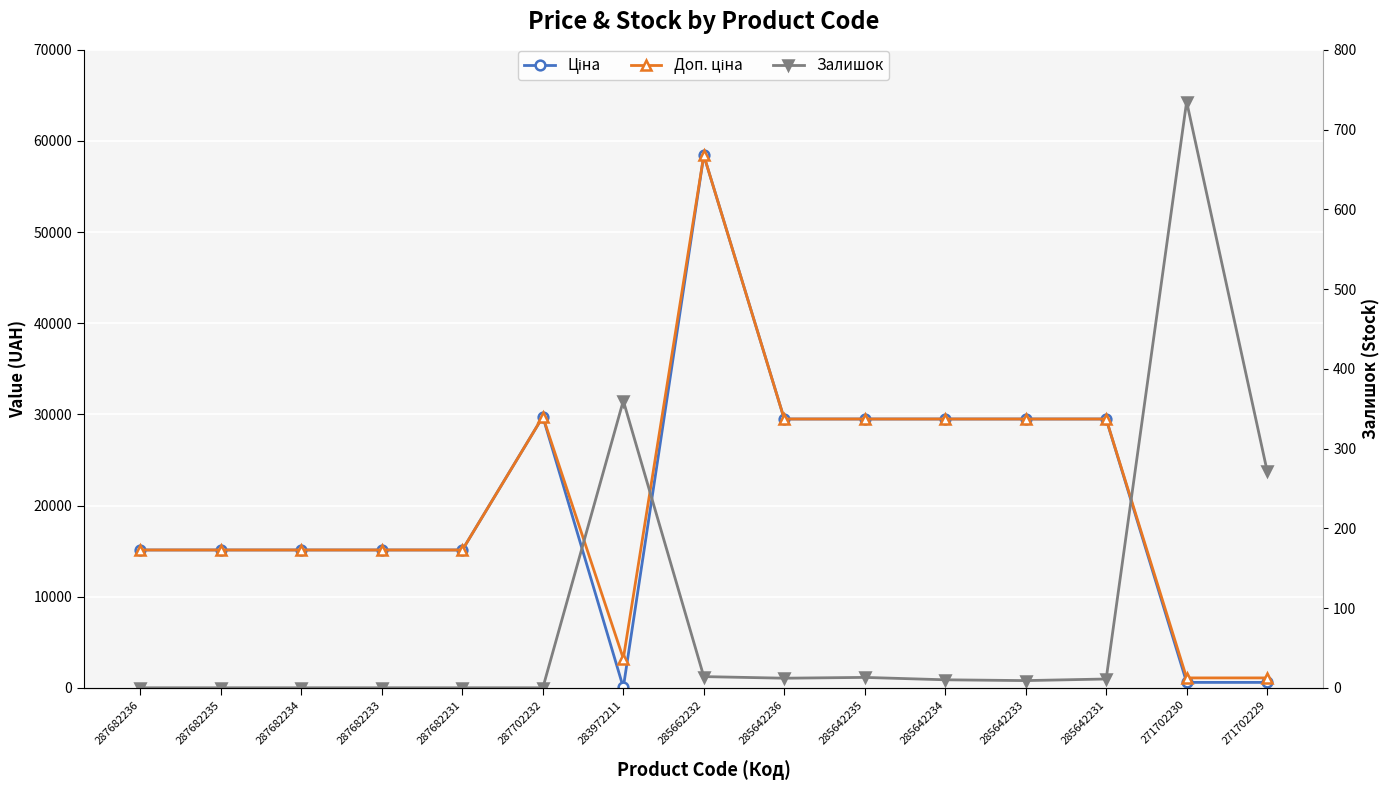

In Доп. ціна, how many points are lower than both neighbors (excluding endpoints)?

1